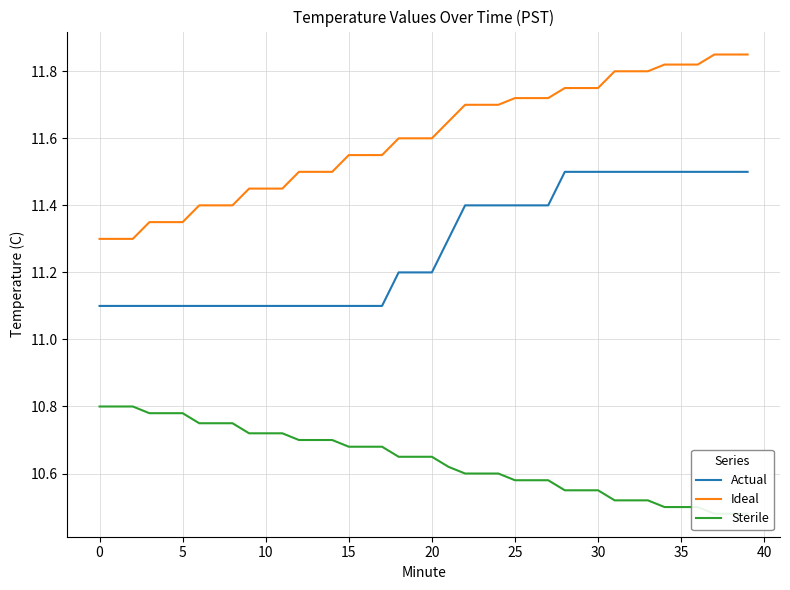

What is the highest value of the Actual series?

11.5